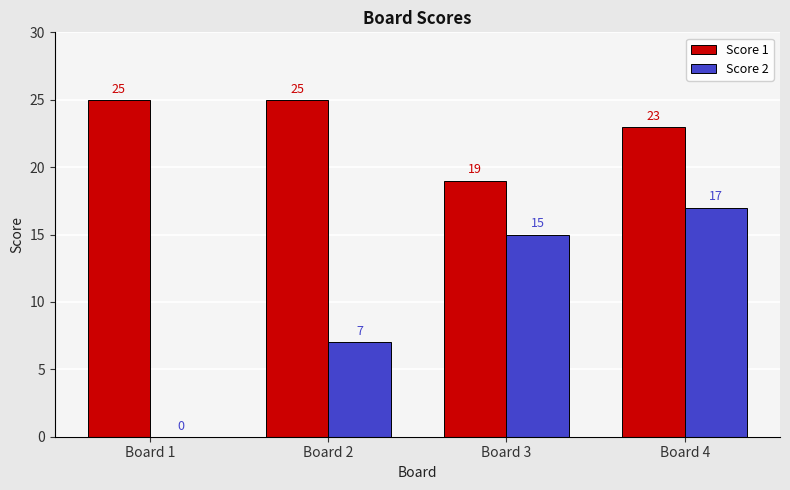

True or false: Score 1 has a value of 25 at Board 2.

True